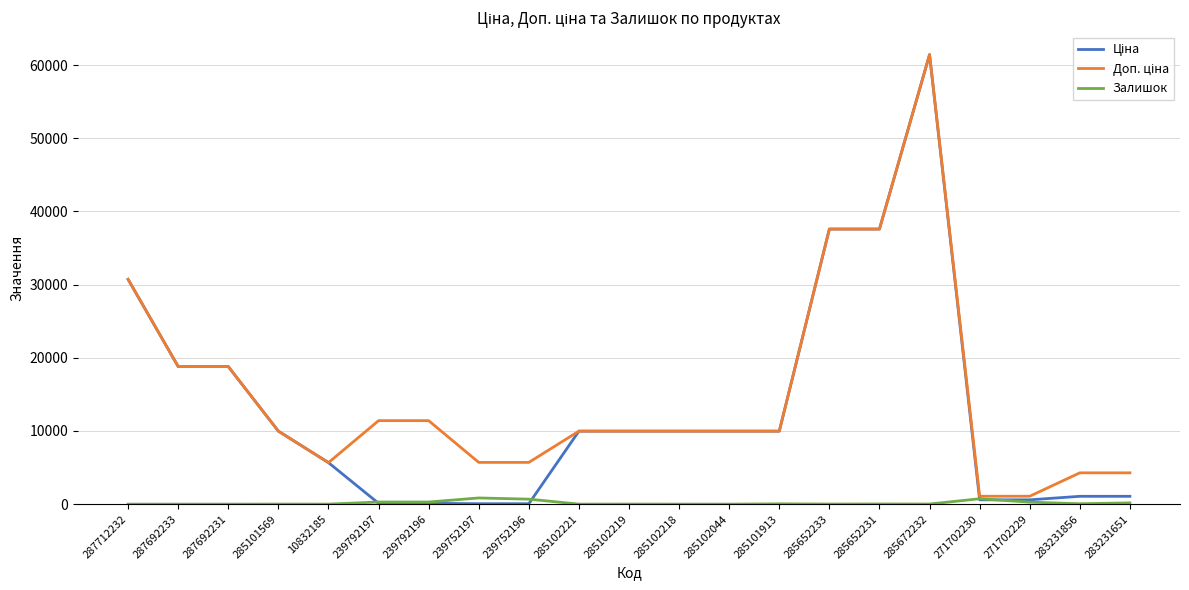

At which category is the sum across all series the highest?

285672232